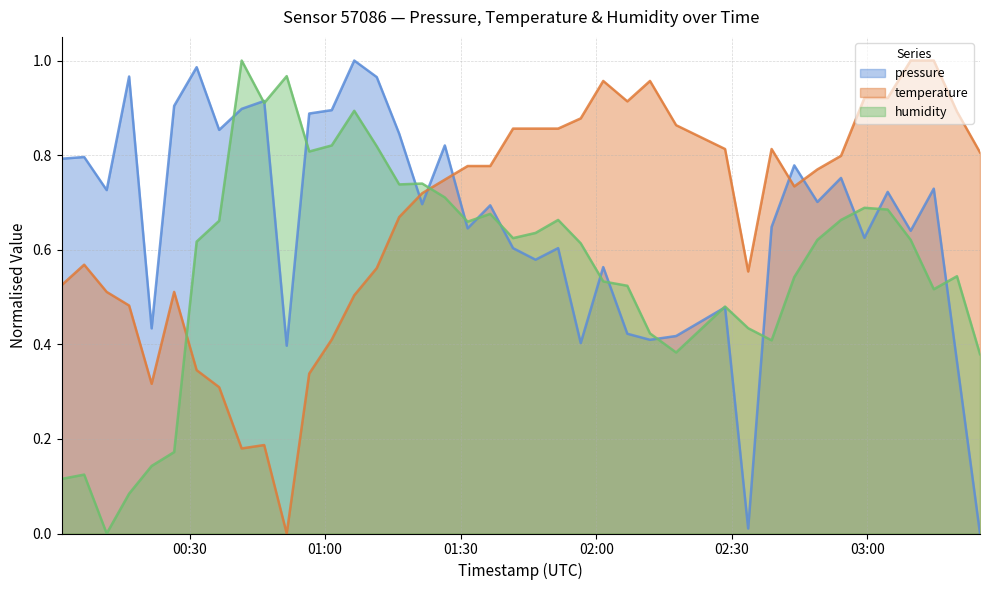

True or false: temperature and humidity intersect in this chart.

True